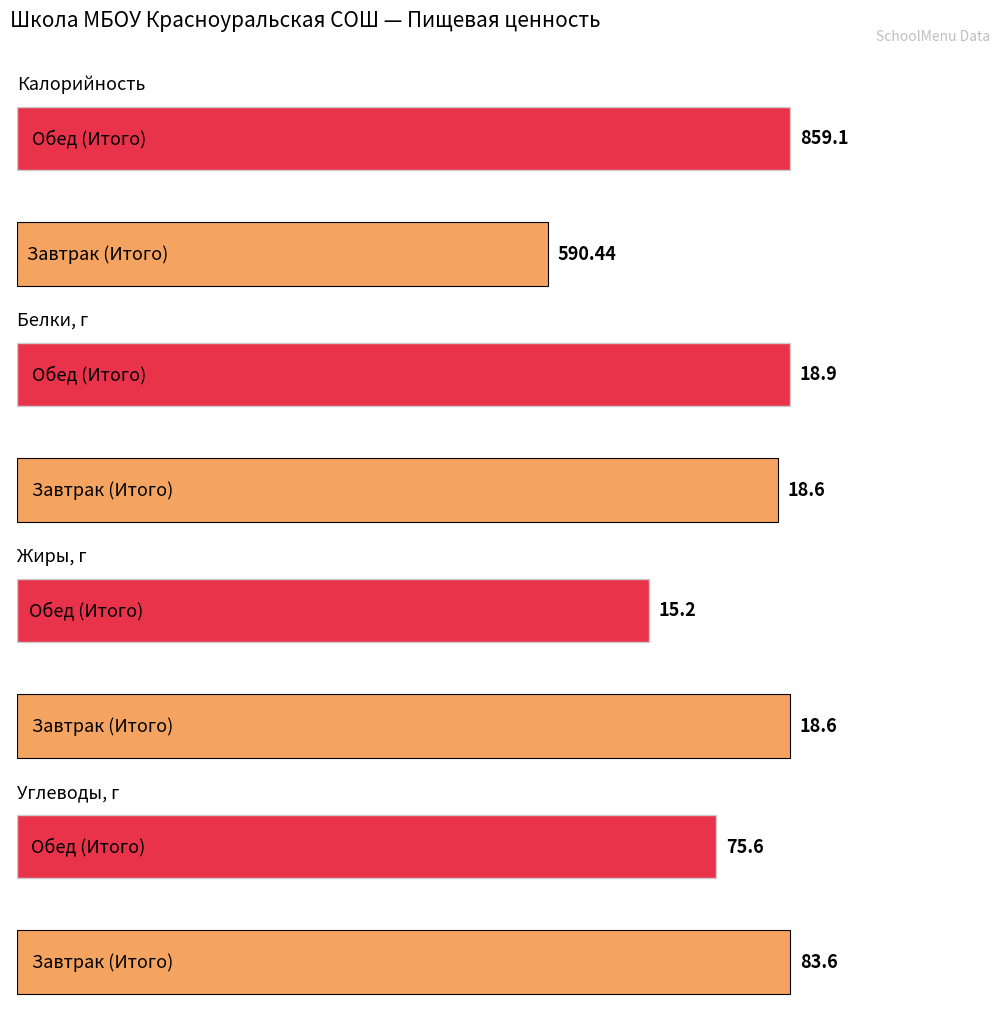

Where is Углеводы, г nearest to the value 79?

Обед (Итого)